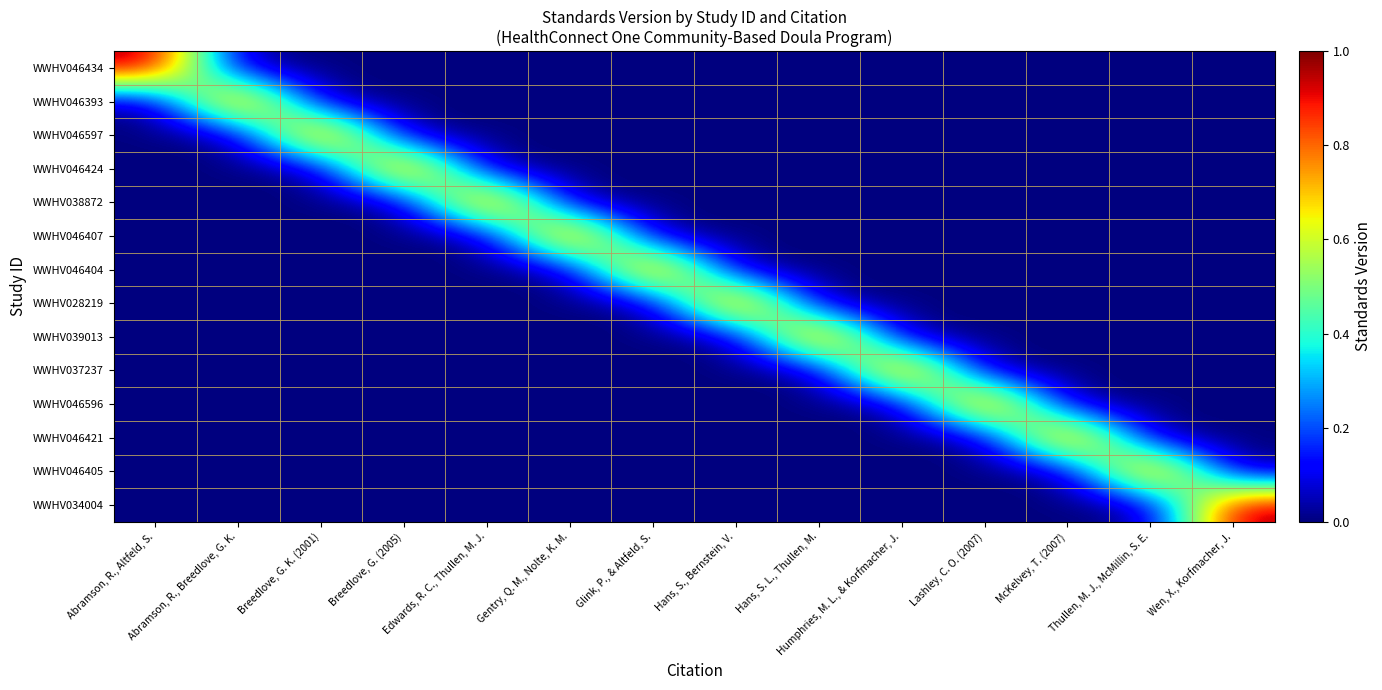

At Thullen, M. J., McMillin, S. E., list the series in order from largest to smallest.

WWHV046405, WWHV046434, WWHV046393, WWHV046597, WWHV046424, WWHV038872, WWHV046407, WWHV046404, WWHV028219, WWHV039013, WWHV037237, WWHV046596, WWHV046421, WWHV034004